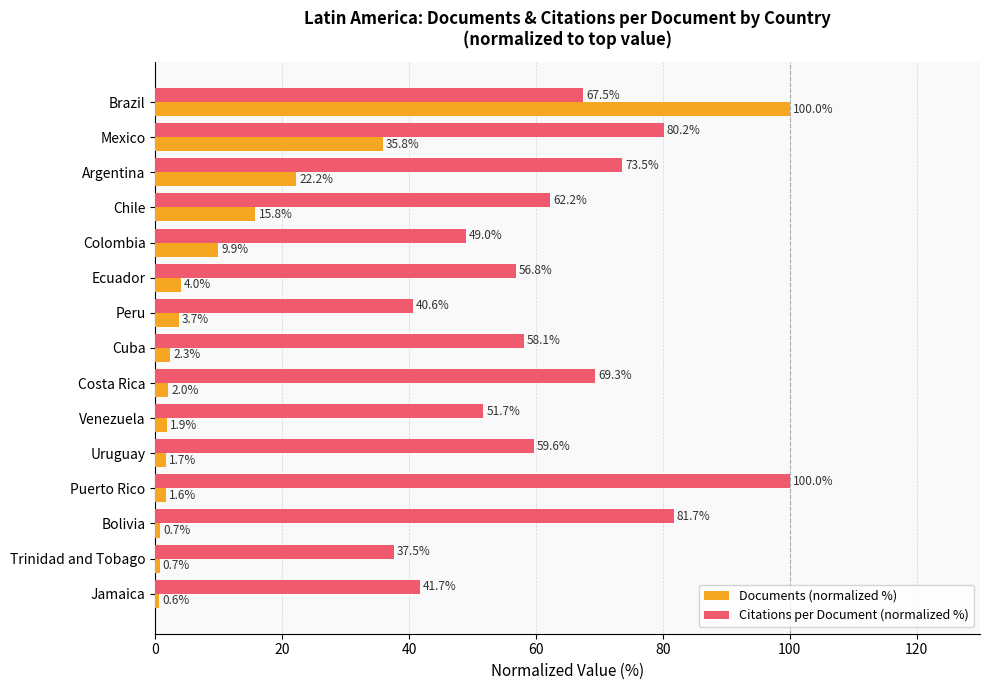

List the series in order of their overall mean, lowest first.

Documents (normalized %), Citations per Document (normalized %)